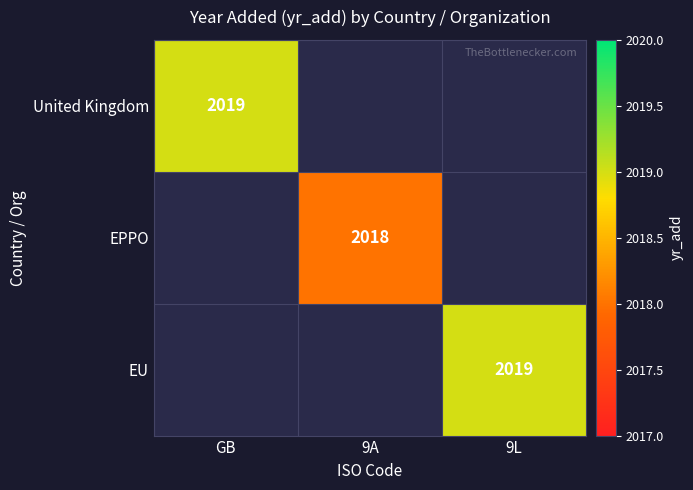

Is it true that EPPO equals 3166 at 9A?

False